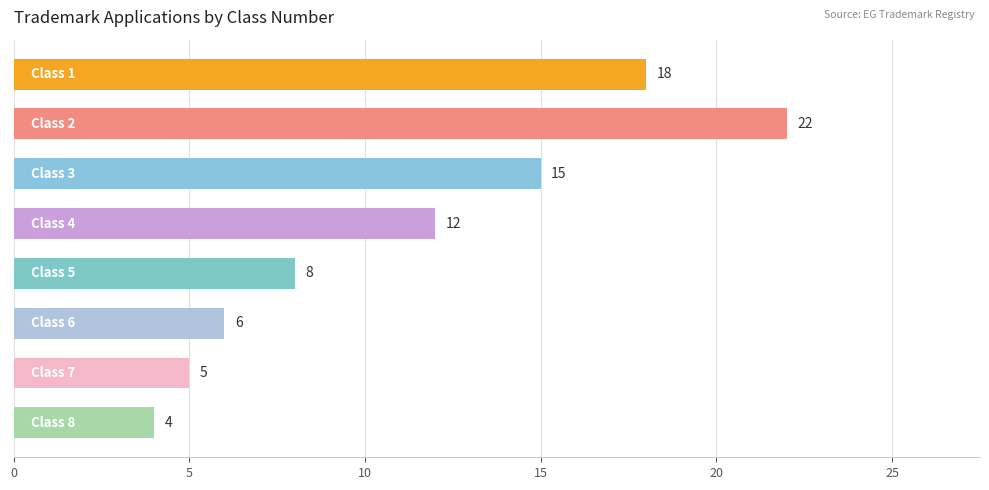

What is the maximum value shown in the chart?

22